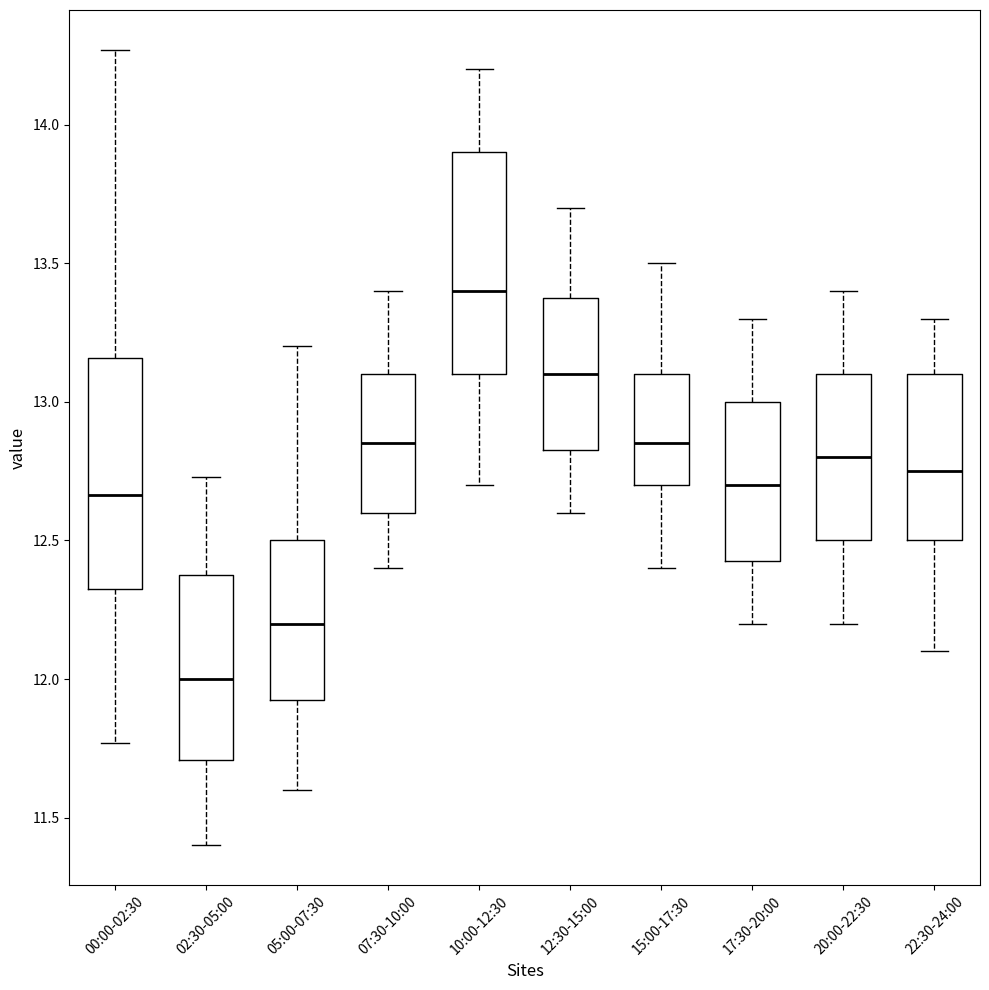

Reading left to right, transcribe this box plot: for each box, give where its median line is, the range the box spans, and where its two whiskers end, as read against the y-axis. The values are not printed on the chart, so give them approximately, as read against the axis.

00:00-02:30: median 12.65, box 12.35 to 13.15, whiskers 11.75 to 14.25
02:30-05:00: median 12.00, box 11.70 to 12.40, whiskers 11.40 to 12.75
05:00-07:30: median 12.20, box 11.95 to 12.50, whiskers 11.60 to 13.20
07:30-10:00: median 12.85, box 12.60 to 13.10, whiskers 12.40 to 13.40
10:00-12:30: median 13.40, box 13.10 to 13.90, whiskers 12.70 to 14.20
12:30-15:00: median 13.10, box 12.85 to 13.40, whiskers 12.60 to 13.70
15:00-17:30: median 12.85, box 12.70 to 13.10, whiskers 12.40 to 13.50
17:30-20:00: median 12.70, box 12.45 to 13.00, whiskers 12.20 to 13.30
20:00-22:30: median 12.80, box 12.50 to 13.10, whiskers 12.20 to 13.40
22:30-24:00: median 12.75, box 12.50 to 13.10, whiskers 12.10 to 13.30